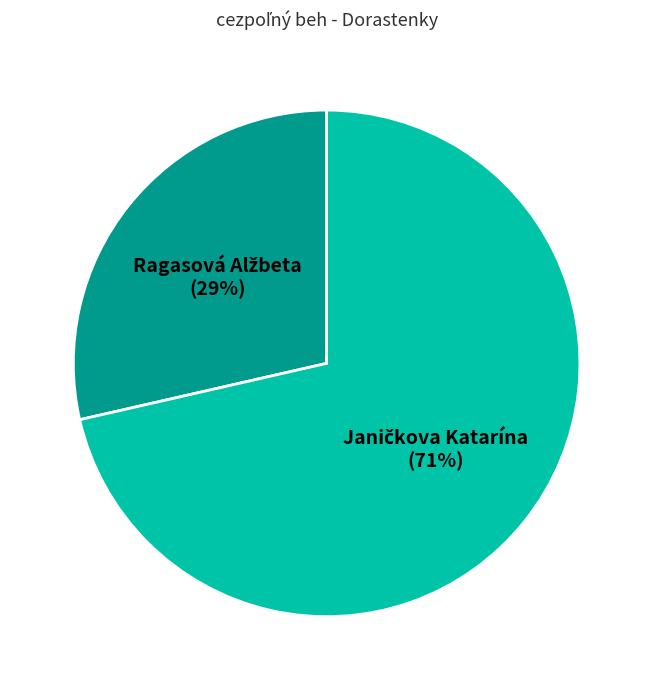

Does any single category account for the majority?

Yes